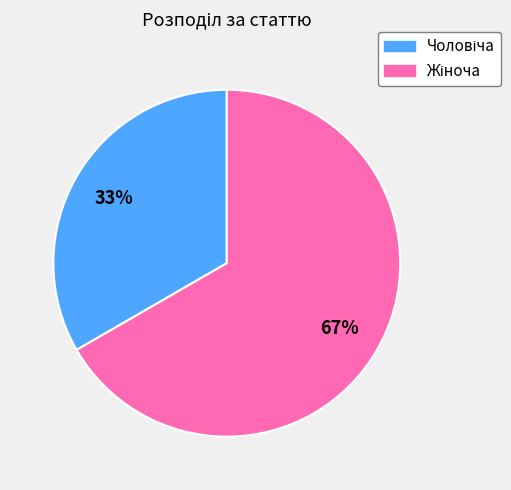

To the nearest percent, what is the average slice percentage?

50%